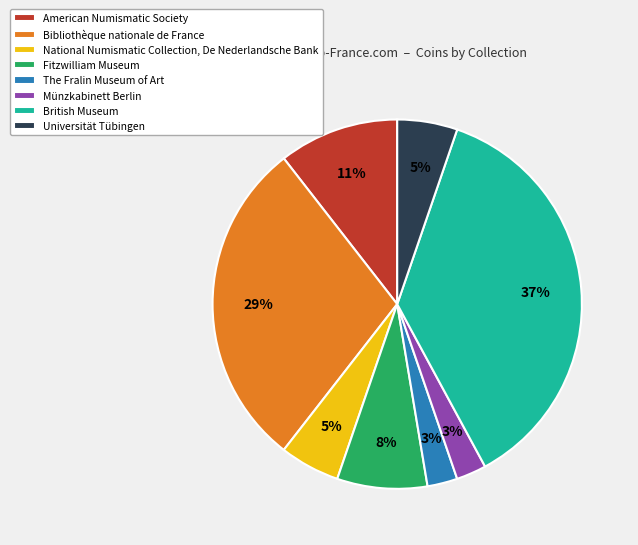

Is there a majority slice in this chart?

No